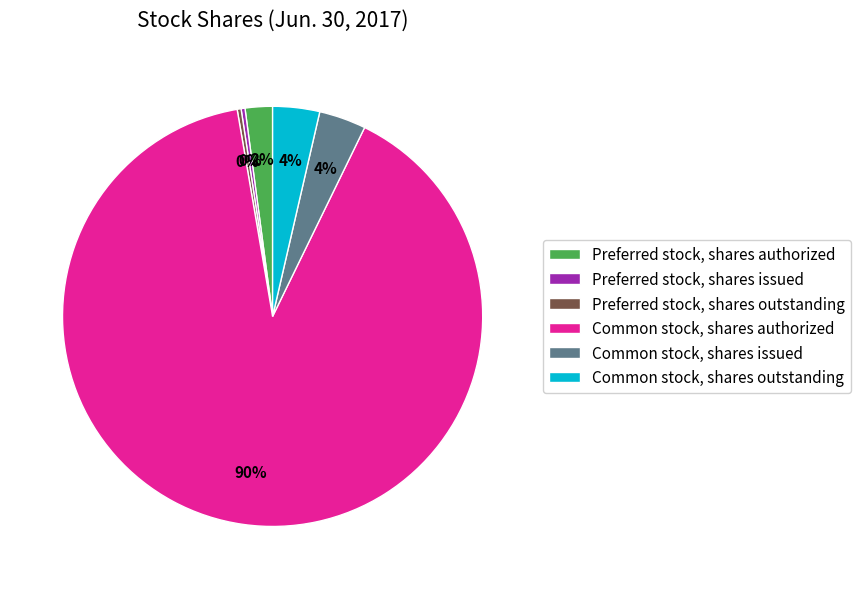

Which category has the biggest portion of the pie?

Common stock, shares authorized